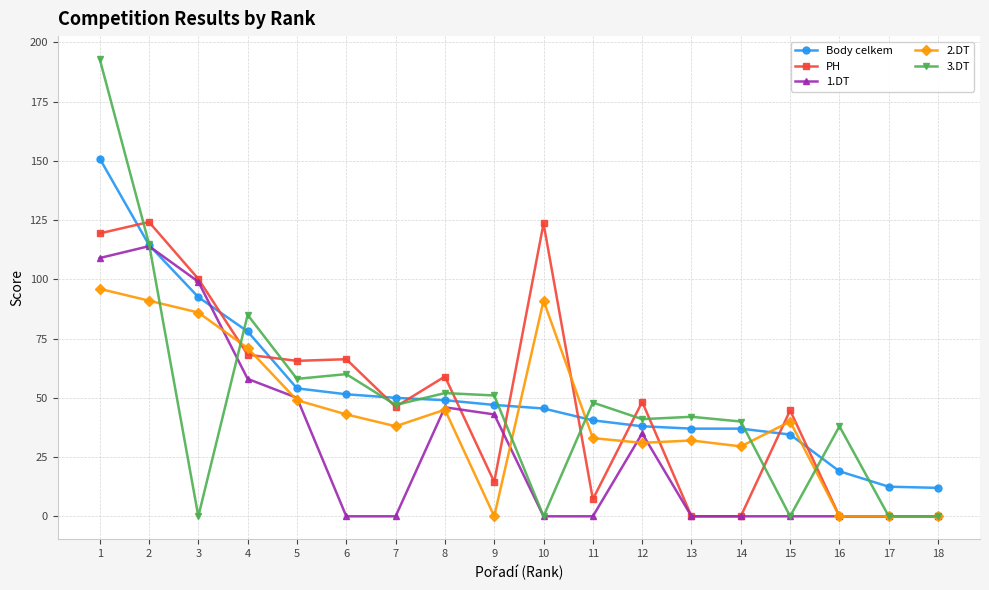

Is the value of 2.DT at 4 greater than the value of Body celkem at 5?

Yes